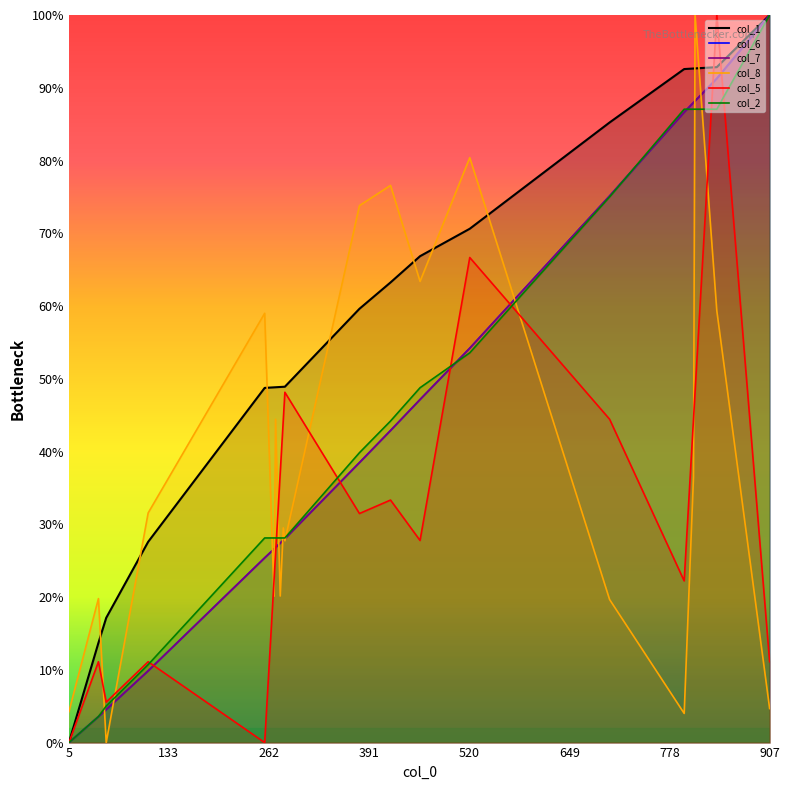

Reading right to left, extract all data points from this chart.

col_1: 100.0	92.8	92.7	92.6	92.6	85.2	70.6	66.9	63.2	59.6	48.9	48.9	48.9	48.8	48.8	48.7	27.6	17.1	13.7	0.0
col_6: 100.0	91.3	88.2	88.0	86.6	75.1	54.2	47.2	42.9	38.5	28.0	27.8	27.4	26.8	26.6	25.4	9.9	4.5	3.6	0.0
col_7: 100.0	91.3	88.2	88.0	86.6	75.1	54.2	47.1	42.9	38.5	28.0	27.8	27.4	26.8	26.6	25.4	9.9	4.5	3.6	0.0
col_8: 4.7	59.4	100.0	36.5	4.0	19.7	80.4	63.4	76.6	73.8	27.7	29.5	20.1	44.4	20.1	59.0	31.6	0.0	19.8	4.3
col_5: 11.1	100.0	48.1	44.4	22.2	44.4	66.7	27.8	33.3	31.5	48.1	44.4	37.0	25.9	22.2	0.0	11.1	5.6	11.1	0.0
col_2: 100.0	87.1	87.1	87.1	87.1	75.0	53.6	48.8	44.2	39.8	28.1	28.1	28.1	28.1	28.1	28.1	10.7	5.0	3.6	0.0